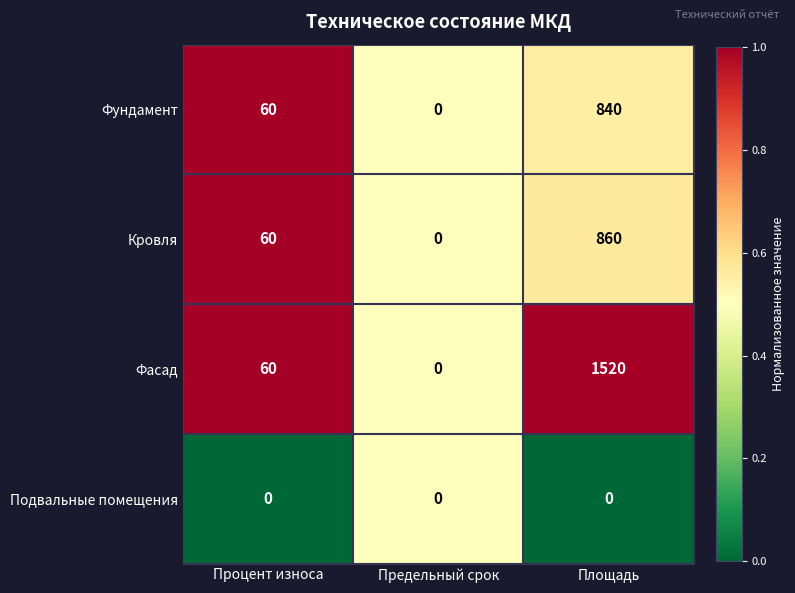

What is the maximum value shown in the chart?

1520